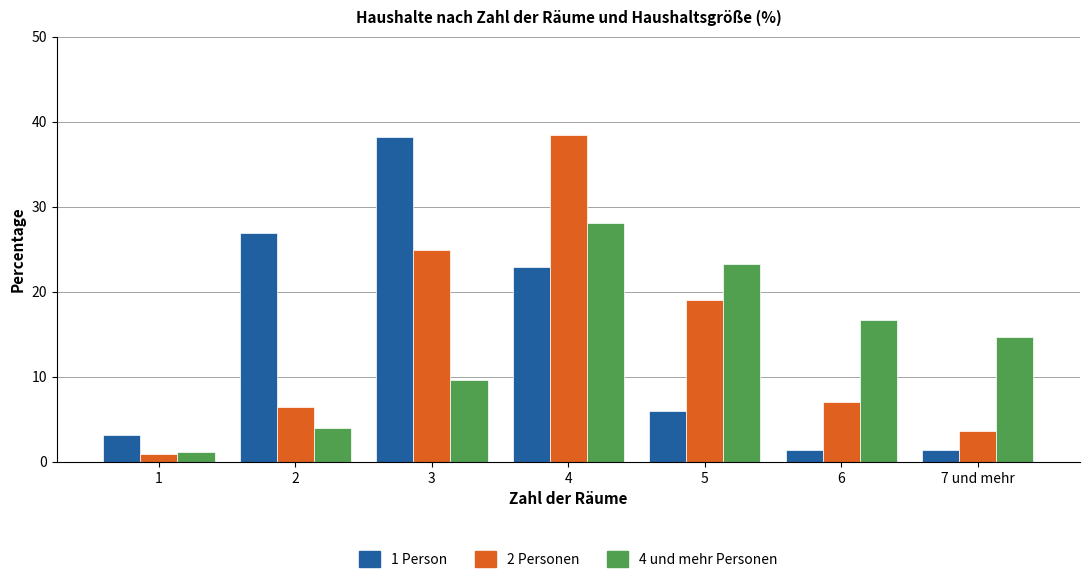

How many data points does each series have?

7